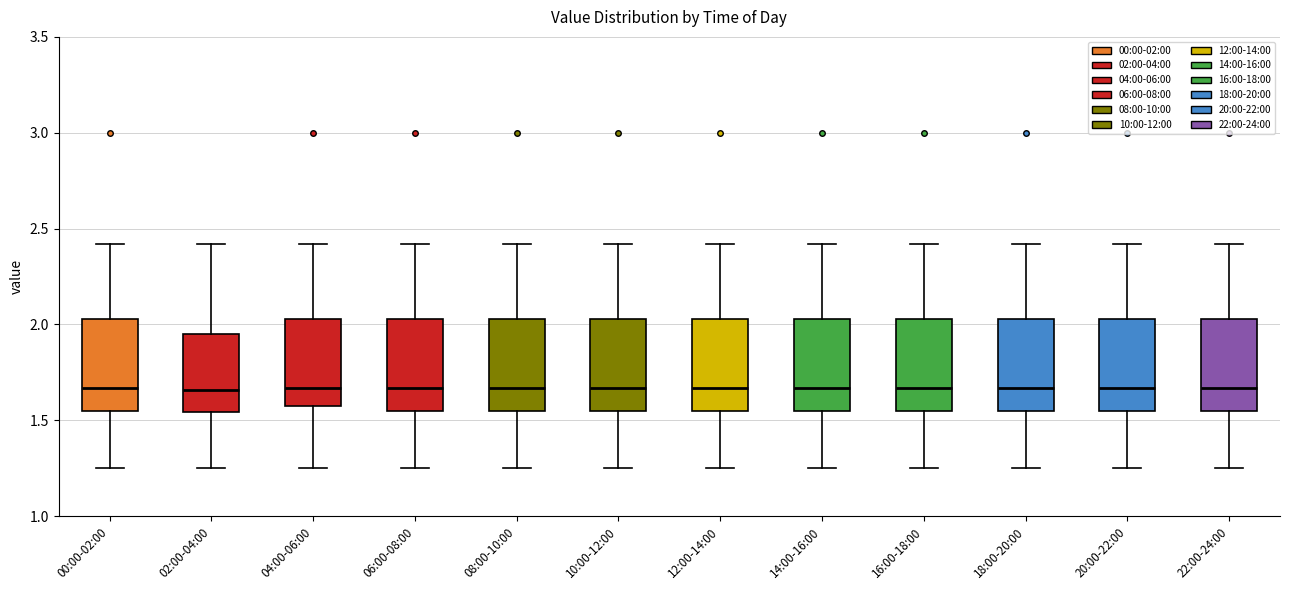

Reading left to right, read every box against the y-axis: the position of its median line, the range the box covers, and the ends of its whiskers. The values are not printed on the chart, so give them approximately, as read against the axis.

00:00-02:00: median 1.65, box 1.55 to 2.05, whiskers 1.25 to 2.40
02:00-04:00: median 1.65, box 1.55 to 1.95, whiskers 1.25 to 2.40
04:00-06:00: median 1.65, box 1.55 to 2.05, whiskers 1.25 to 2.40
06:00-08:00: median 1.65, box 1.55 to 2.05, whiskers 1.25 to 2.40
08:00-10:00: median 1.65, box 1.55 to 2.05, whiskers 1.25 to 2.40
10:00-12:00: median 1.65, box 1.55 to 2.05, whiskers 1.25 to 2.40
12:00-14:00: median 1.65, box 1.55 to 2.05, whiskers 1.25 to 2.40
14:00-16:00: median 1.65, box 1.55 to 2.05, whiskers 1.25 to 2.40
16:00-18:00: median 1.65, box 1.55 to 2.05, whiskers 1.25 to 2.40
18:00-20:00: median 1.65, box 1.55 to 2.05, whiskers 1.25 to 2.40
20:00-22:00: median 1.65, box 1.55 to 2.05, whiskers 1.25 to 2.40
22:00-24:00: median 1.65, box 1.55 to 2.05, whiskers 1.25 to 2.40